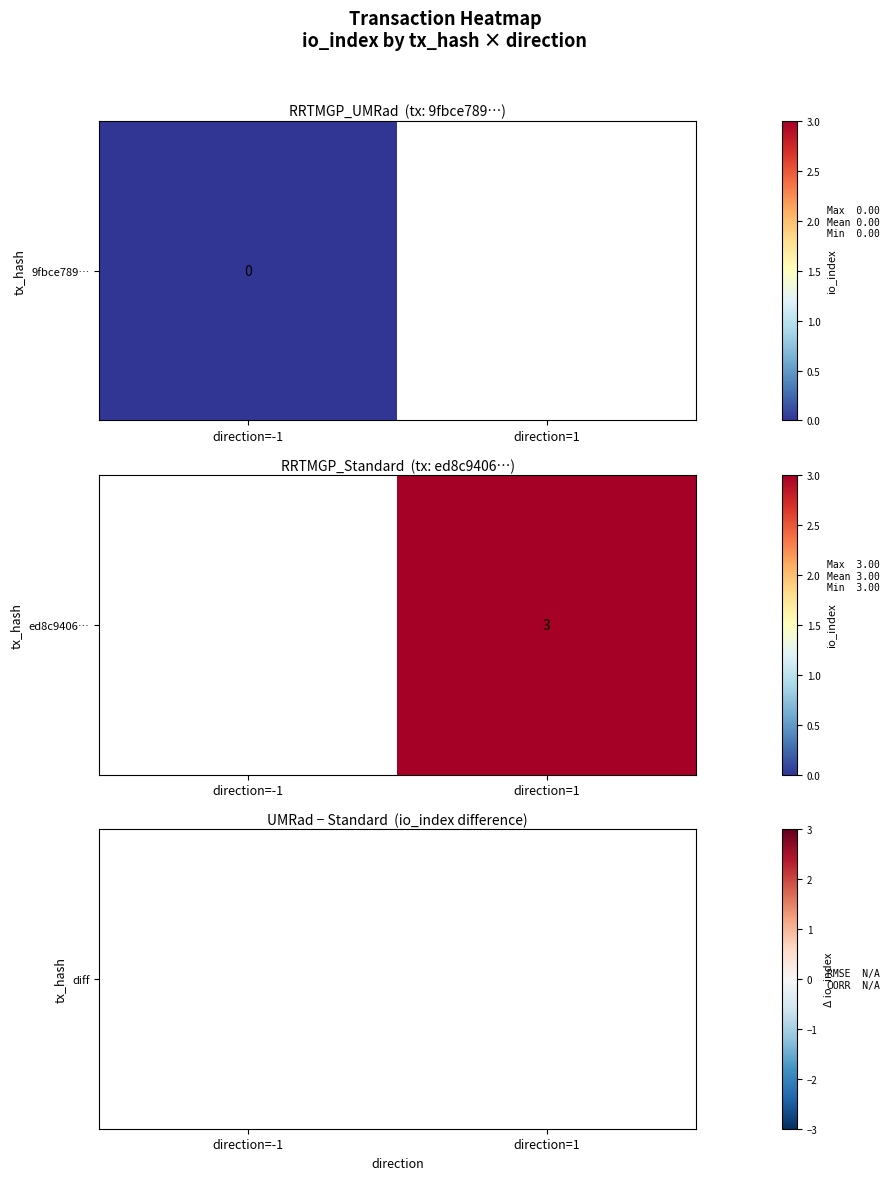

Is it true that the value at direction=-1 is nan?

False